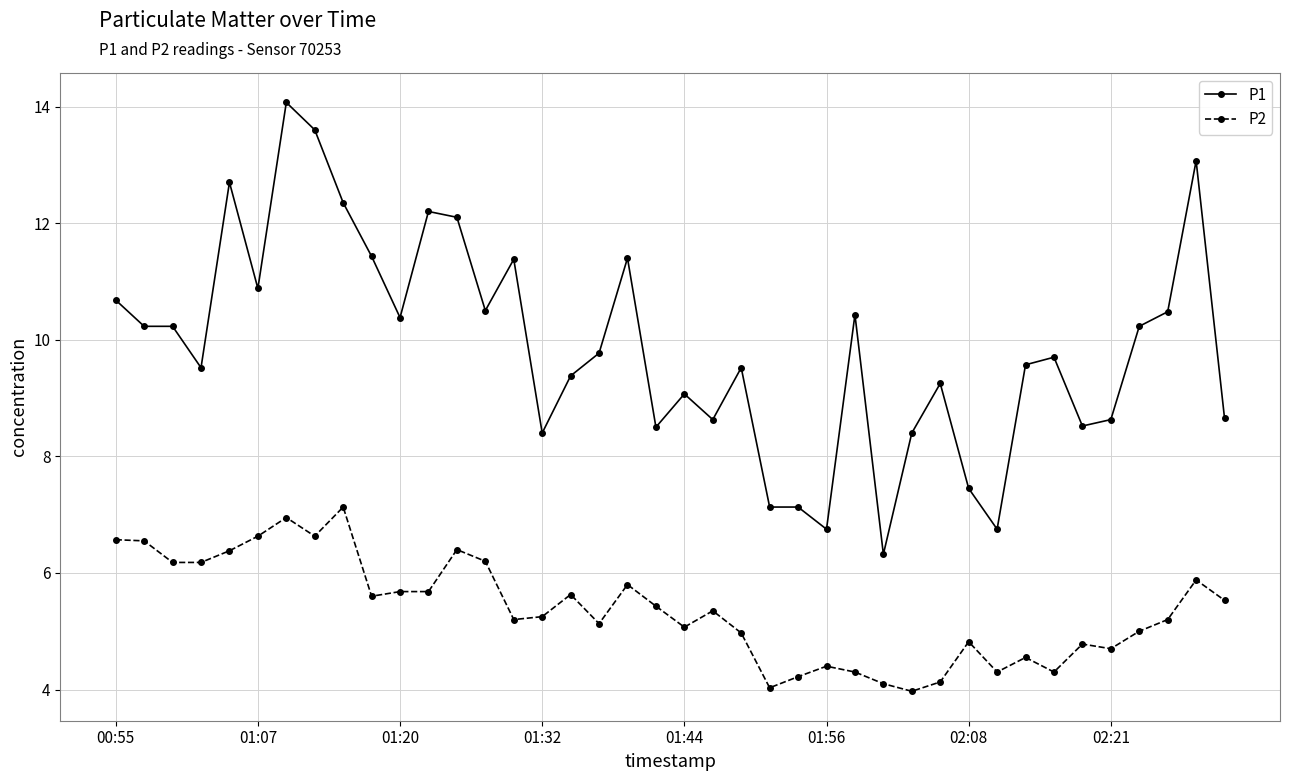

What is the value of the P2 point at the 34th from the left?

4.3